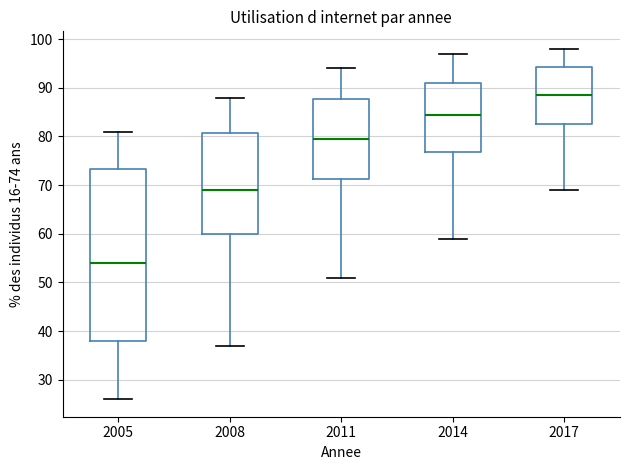

Which box's median line is the lowest?

2005